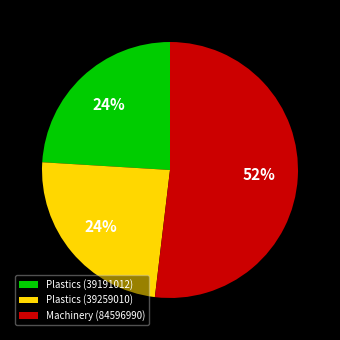

To the nearest percent, what is the difference between the Machinery (84596990) and Plastics (39259010) slice percentages?

28%